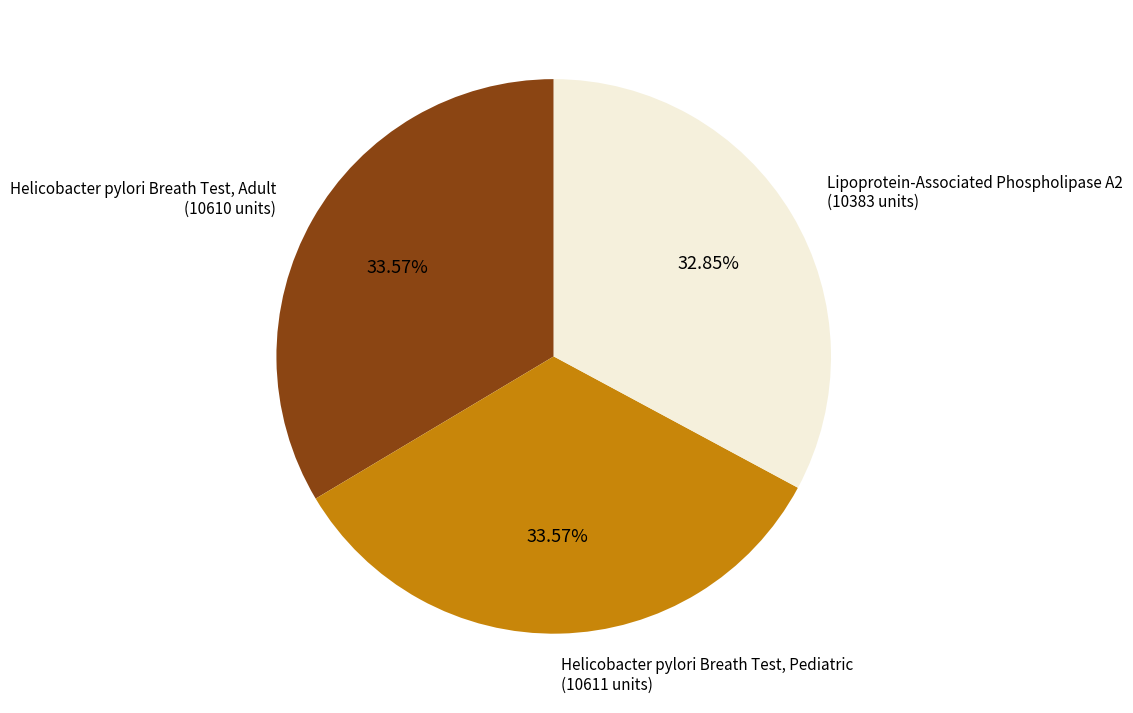

Does any single category account for the majority?

No